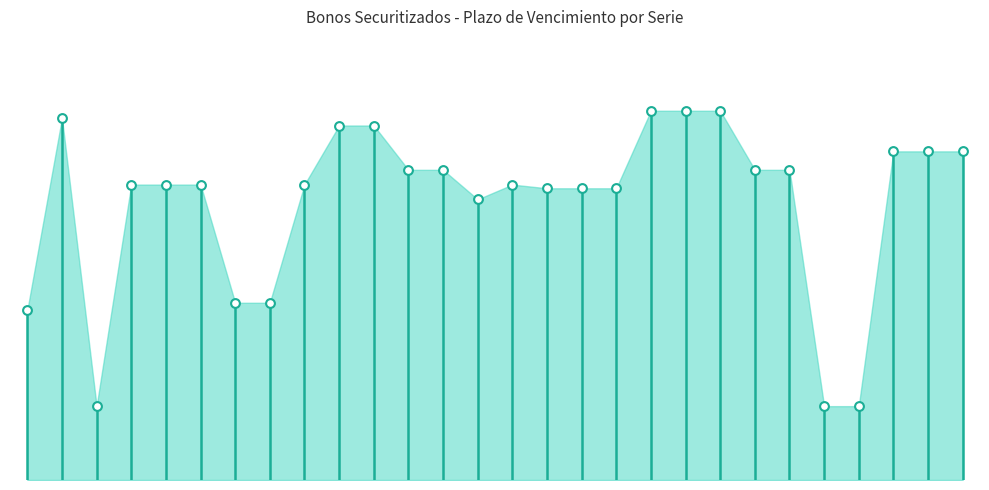

Approximately how many times larger is the value at 12 compared to 17?

1.1